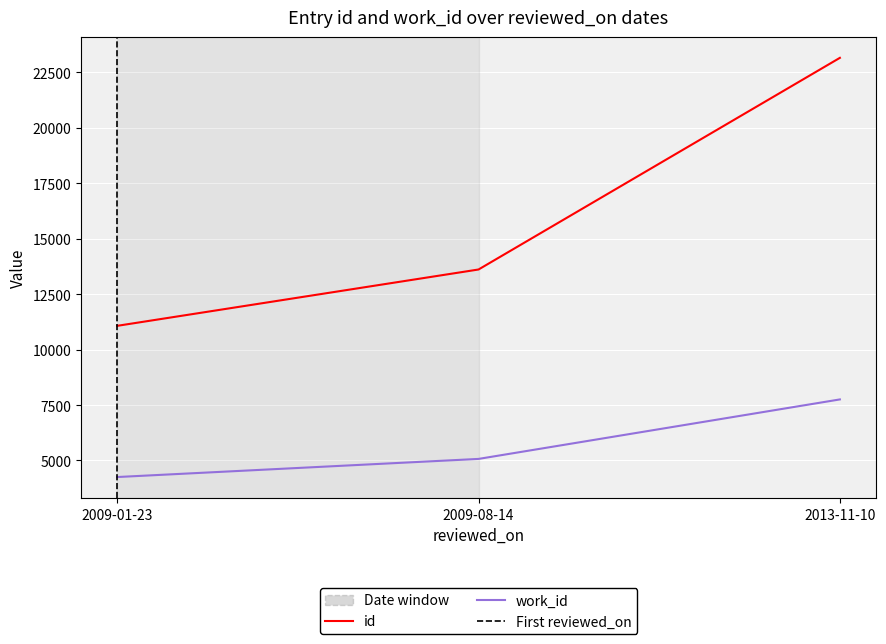

At which label does id first exceed 13609?

2013-11-10